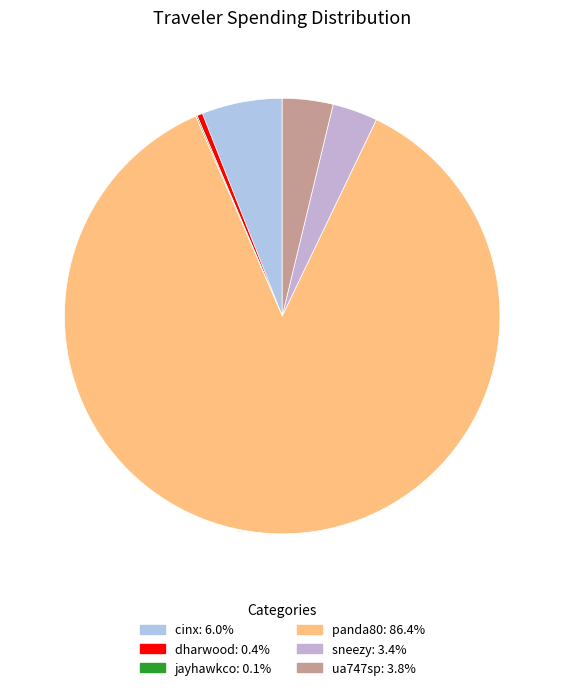

Does cinx account for over 50% of the chart?

No